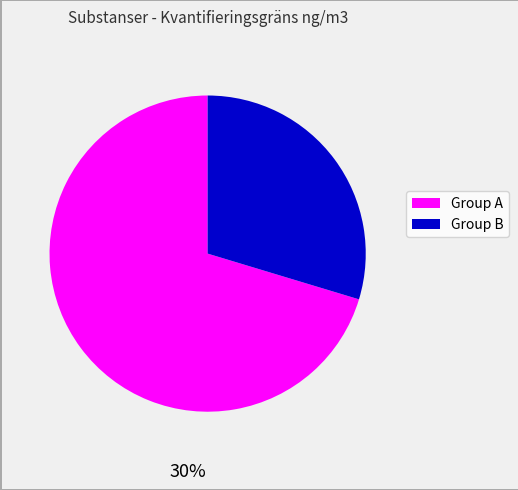

Is there any slice that represents more than half of the pie?

Yes